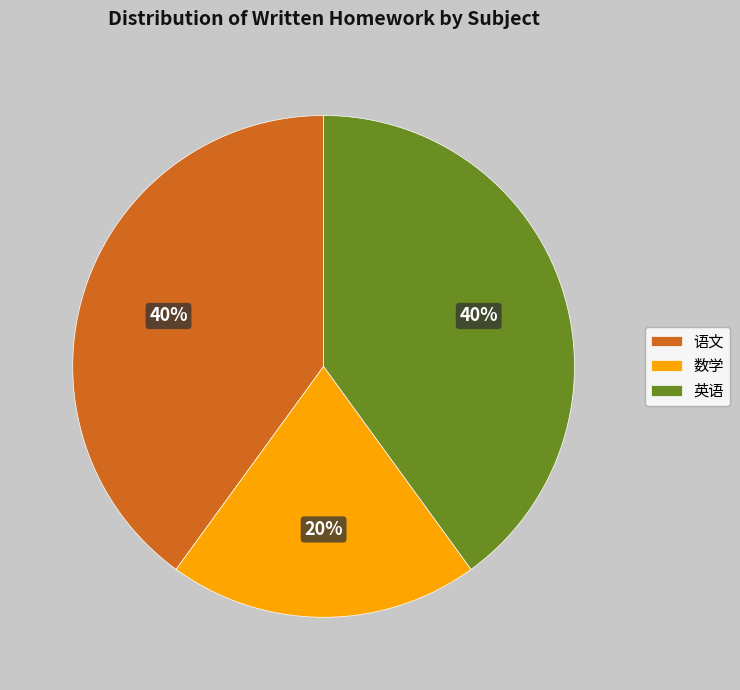

Between 数学 and 英语, which is larger?

英语